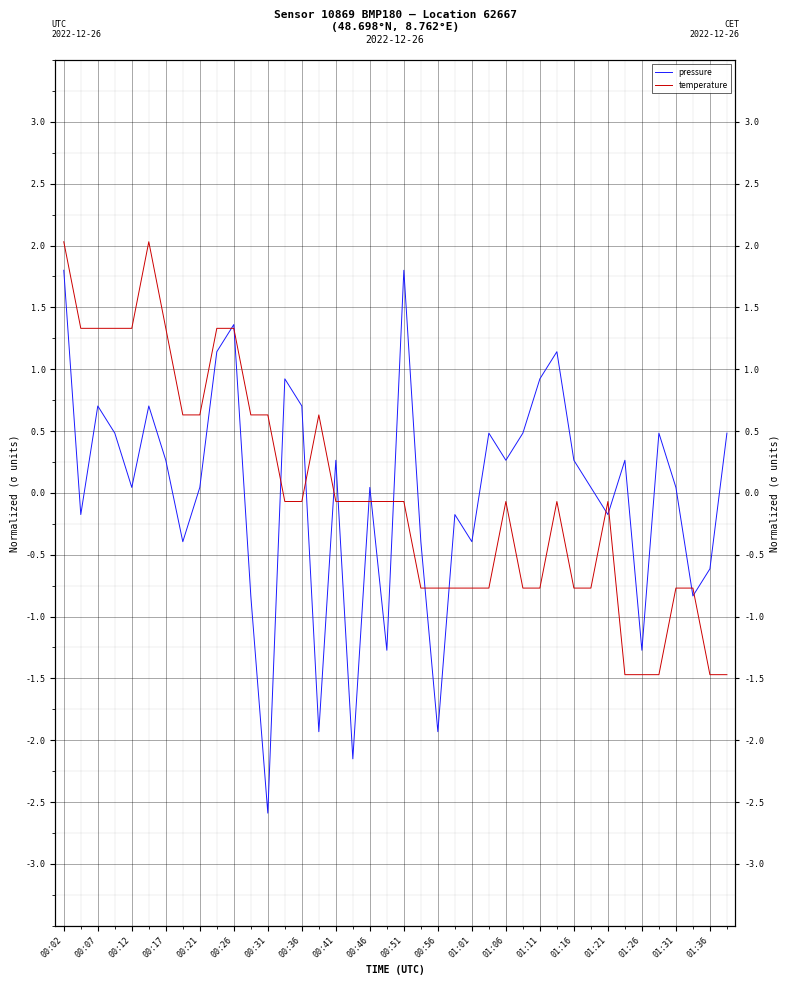

Which category has the highest value in the temperature series?

00:02